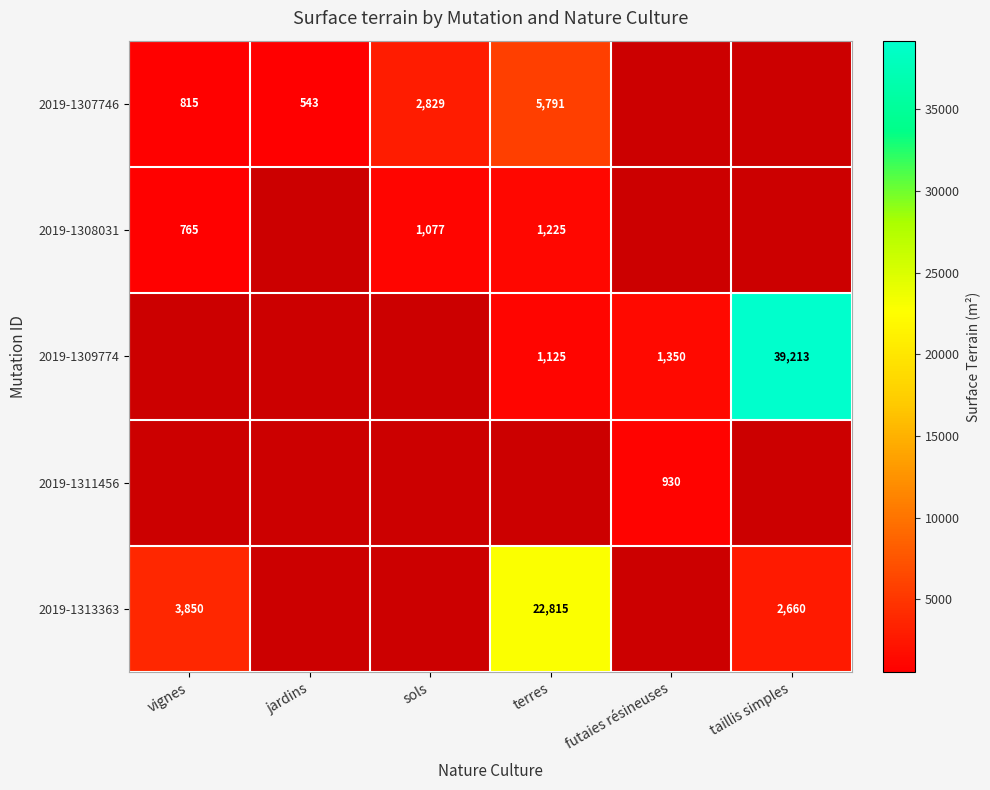

At how many categories does at least one series exceed 21142?

2